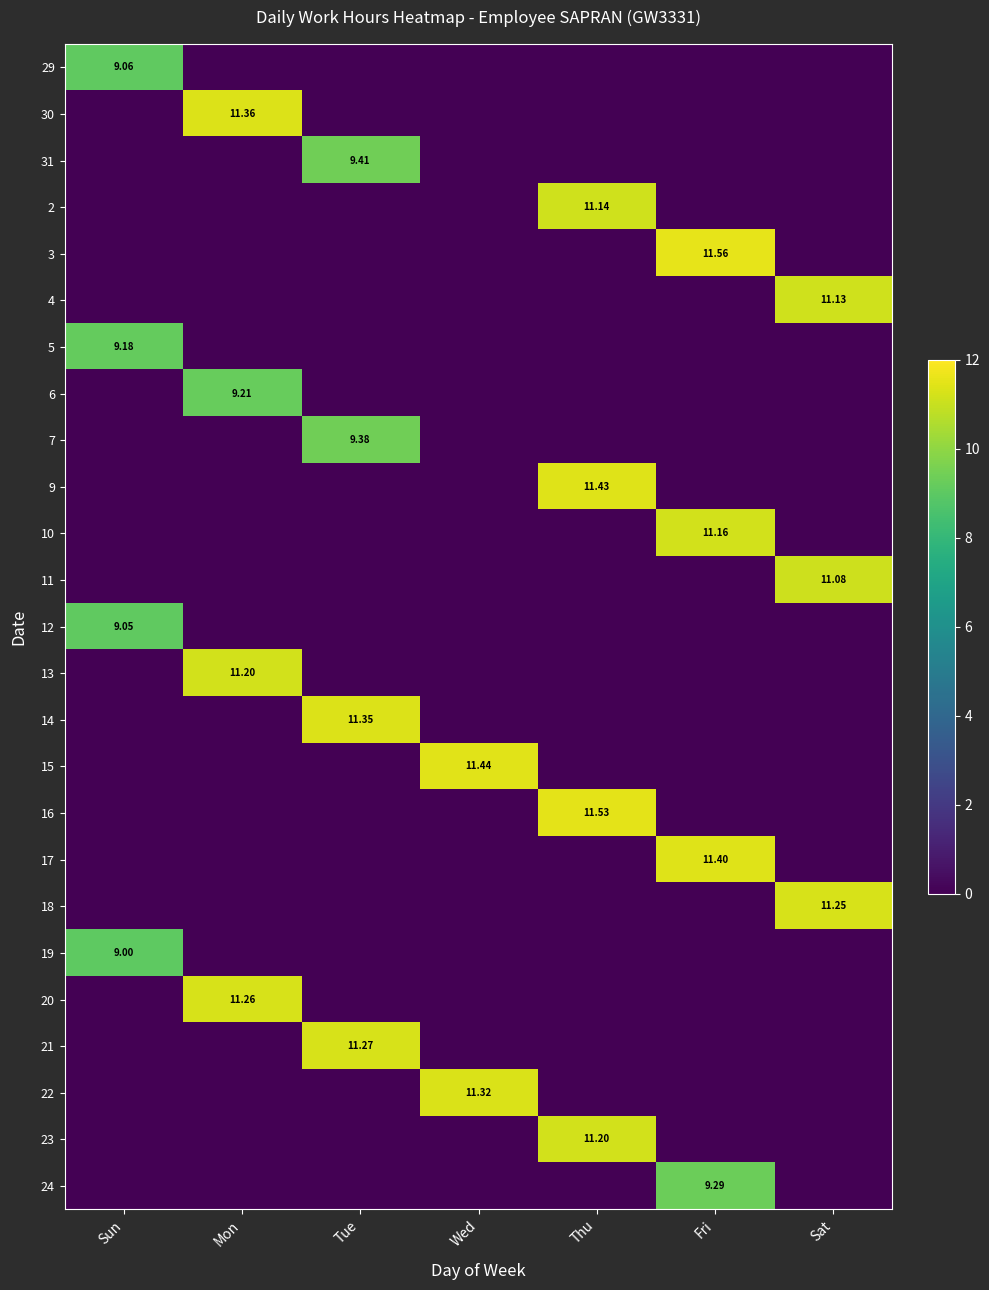

Which series has the largest range (max minus min)?

3